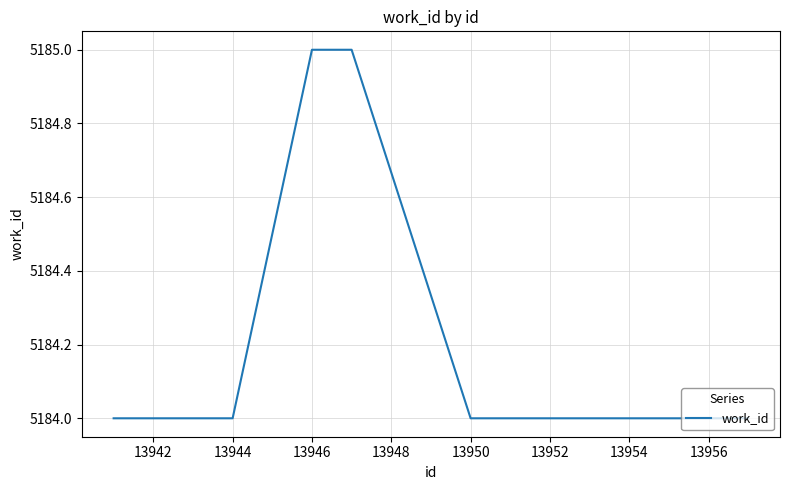

What is the greatest value displayed?

5185